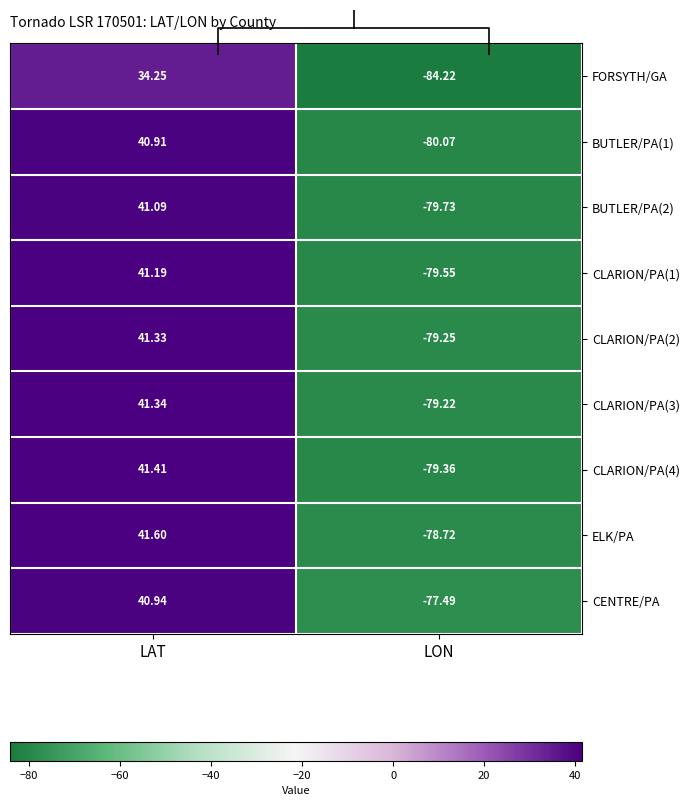

At which label is BUTLER/PA(2) closest to -19?

LAT